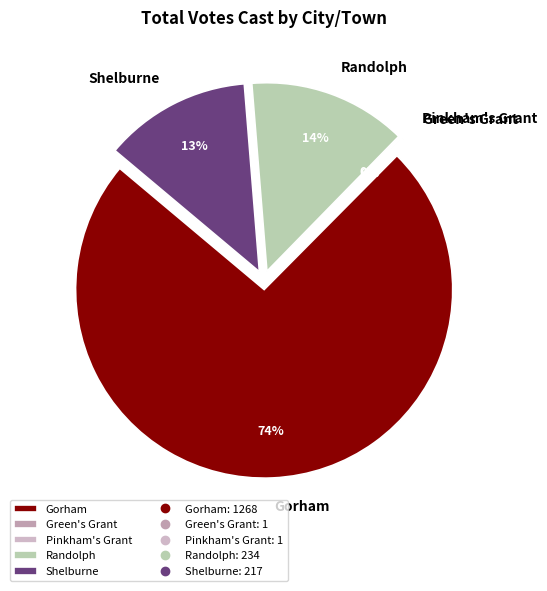

Which slice represents more than half of the pie?

Gorham